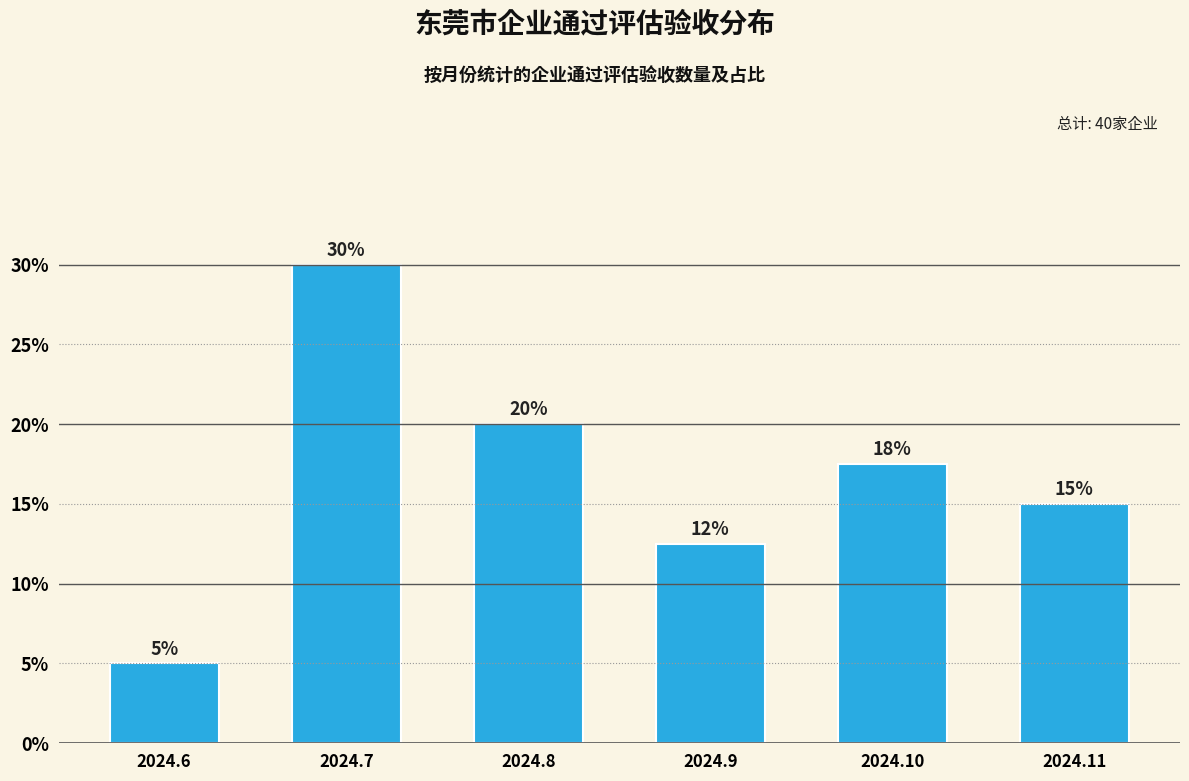

What is the value of the 3rd bar from the left?

20.0